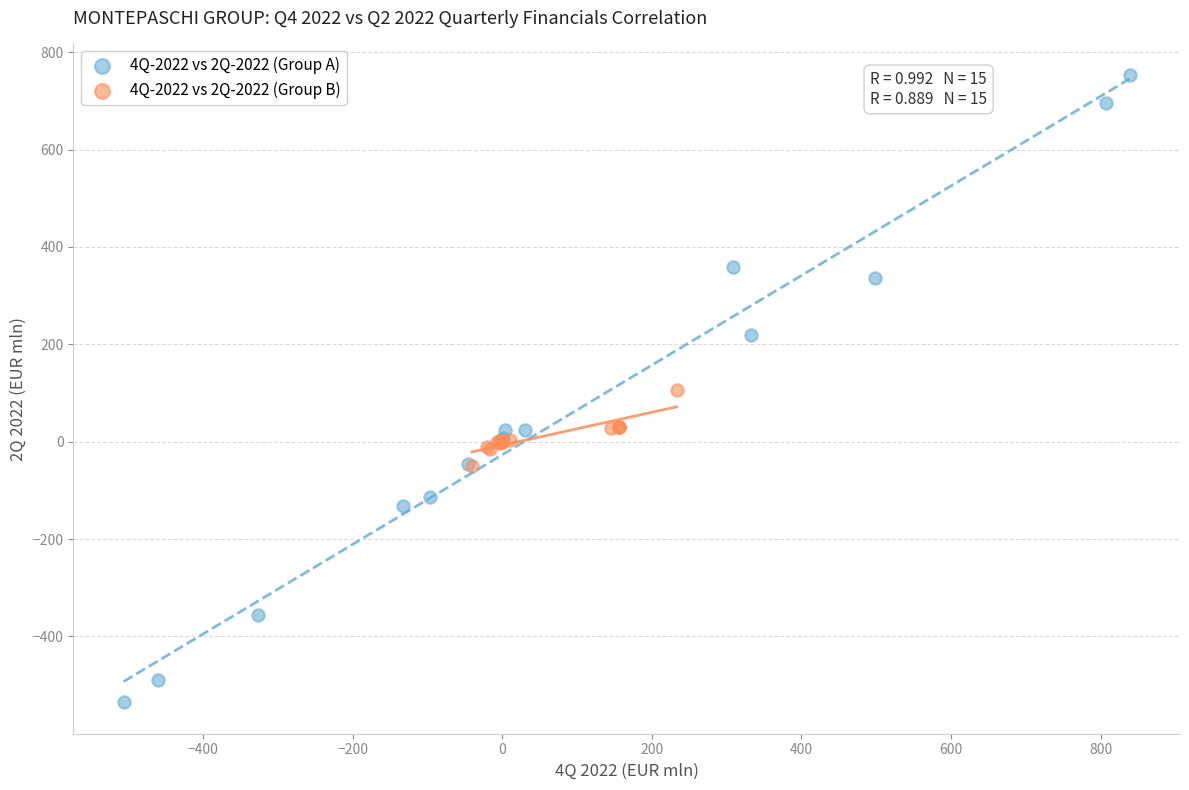

Which series has the widest spread of Y values?

4Q-2022 vs 2Q-2022 (Group A)